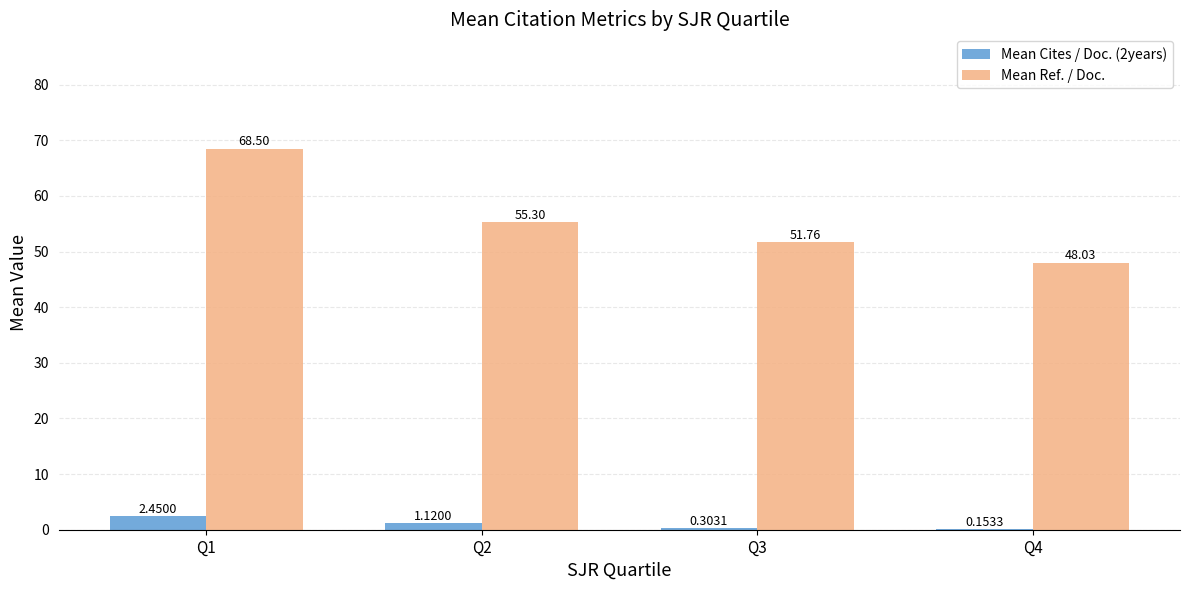

Which series changed the most between Q2 and Q4?

Mean Ref. / Doc.